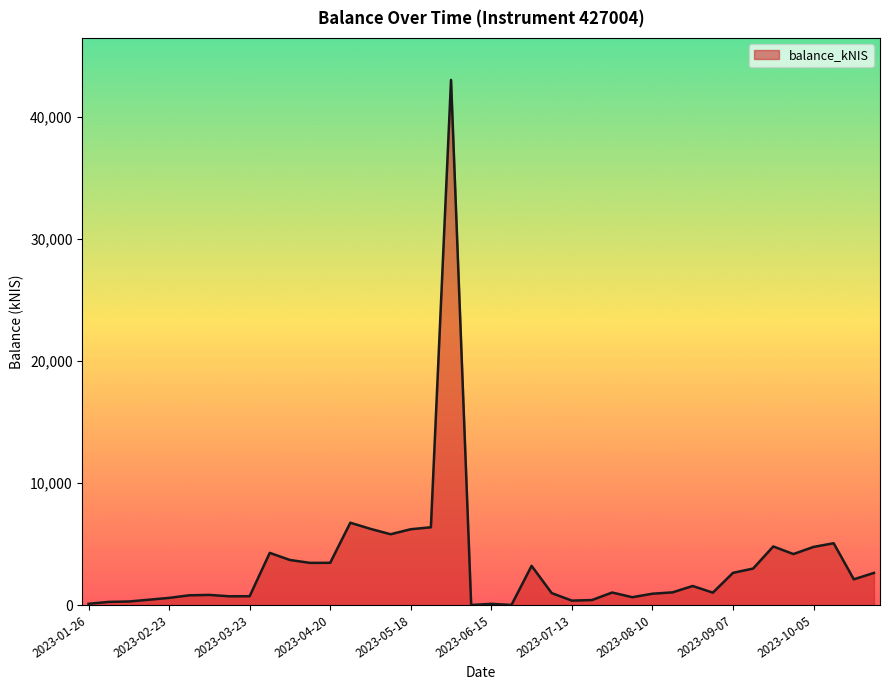

What is the difference between the maximum and minimum values?

43000.7